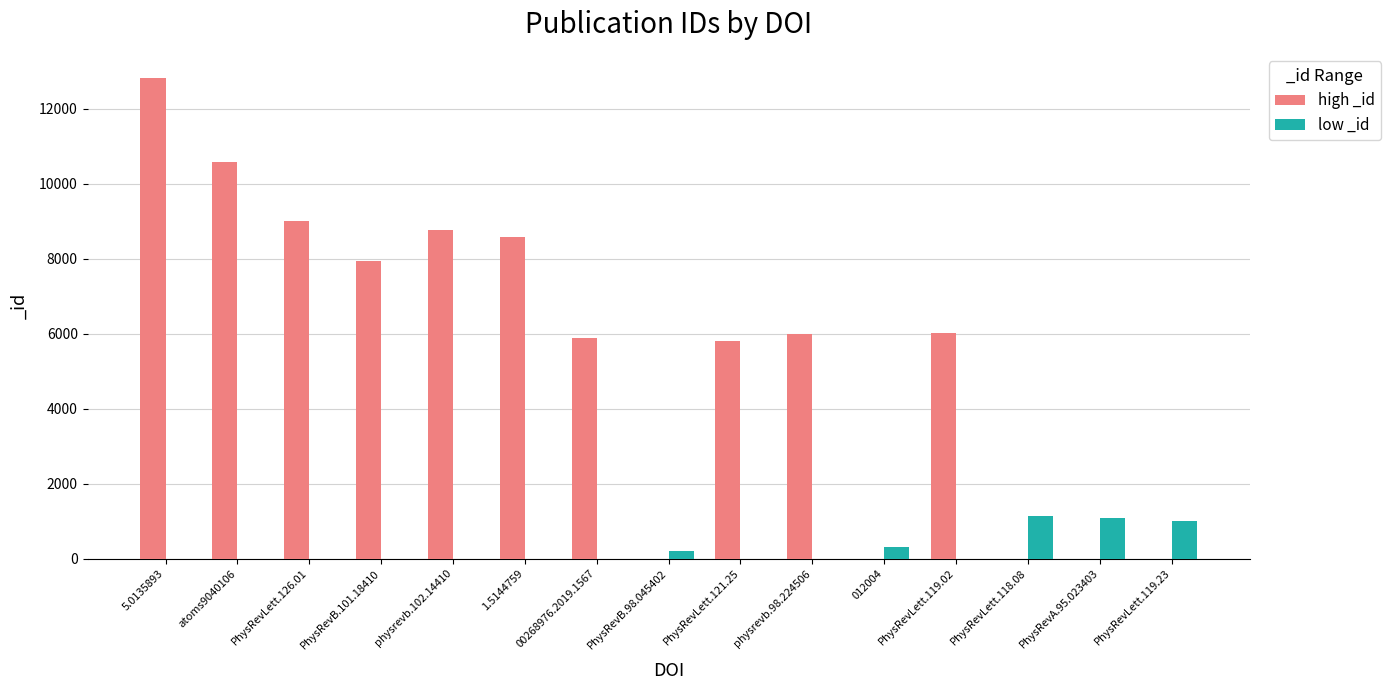

How many groups of bars are there?

15